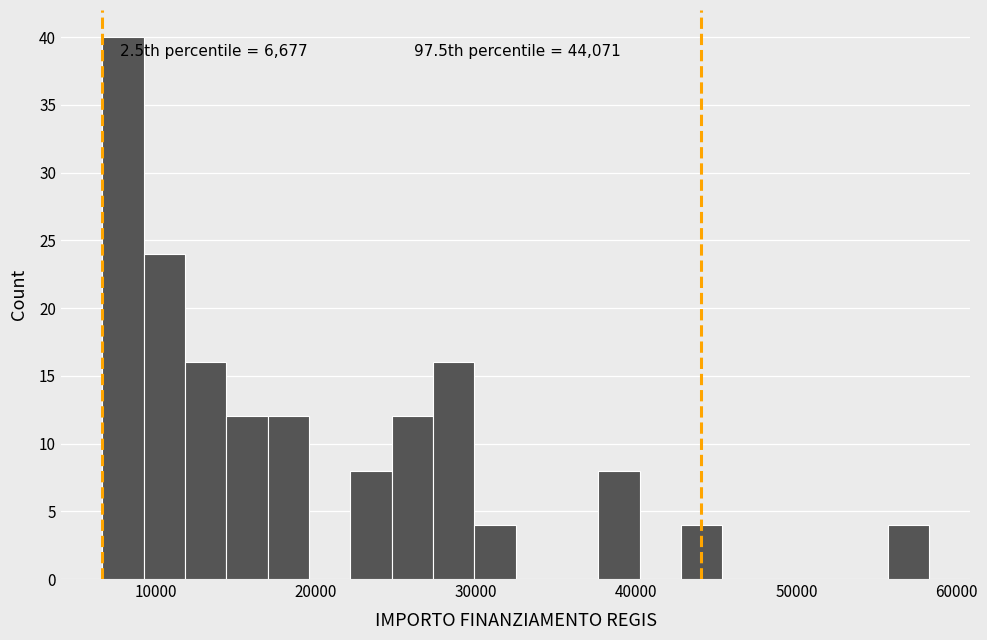

Around what value on the x-axis is the tallest bar? Give the approximate position of its centre, as read against the axis.

8000